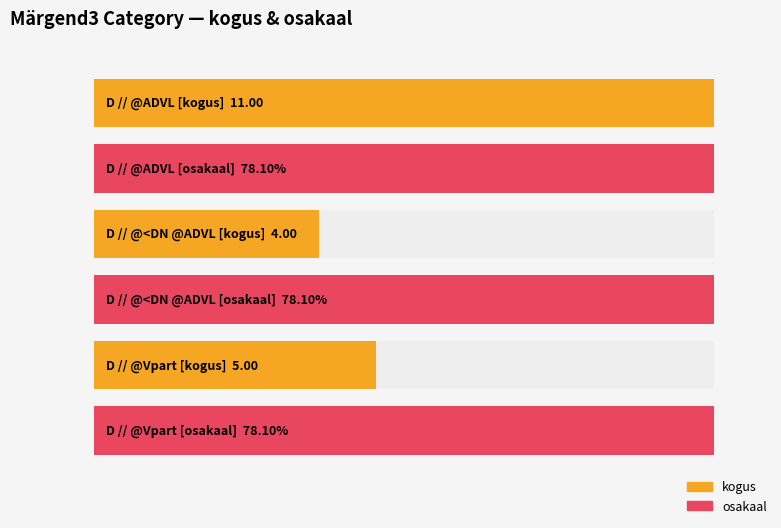

What value does the osakaal series have at D // @Vpart?

0.8